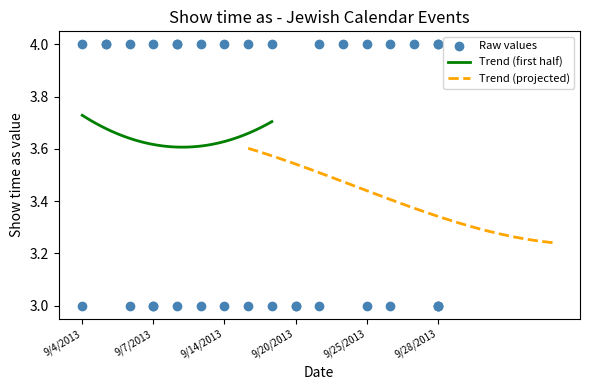

Between 9/19/2013 and 9/18/2013, which is larger?

9/18/2013